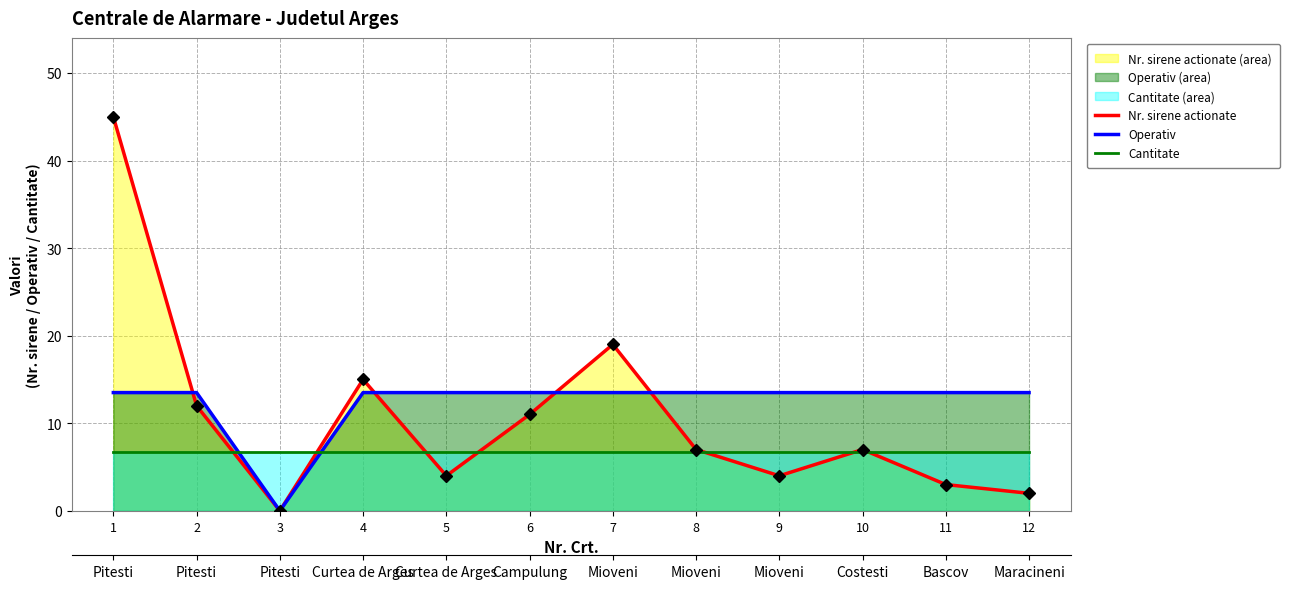

What is the difference between the maximum and minimum values in the Nr. sirene actionate series?

45.0